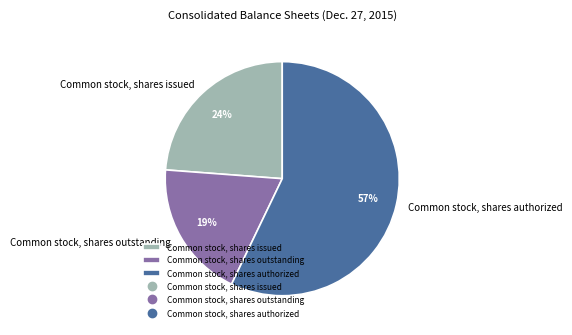

The Common stock, shares outstanding slice represents 19% of the pie. True or false?

True